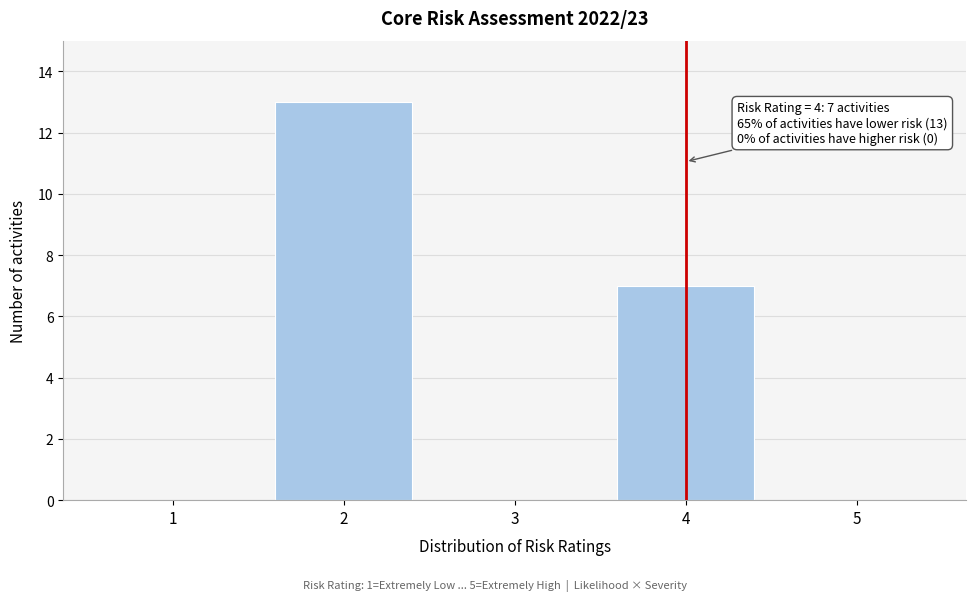

Reading left to right, list all the values displayed in this chart.

1=0	2=13	3=0	4=7	5=0